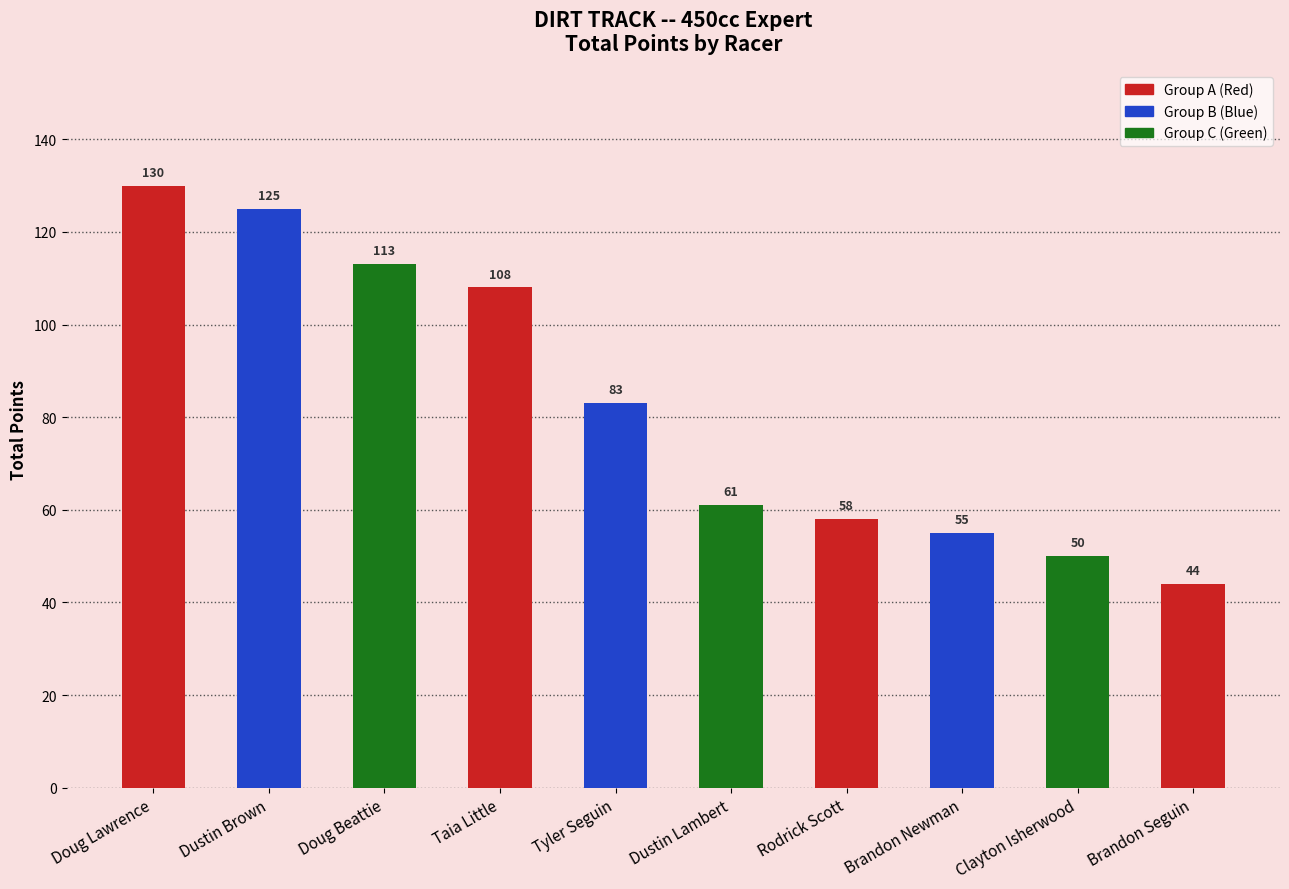

Reading left to right, list all the values displayed in this chart.

130	125	113	108	83	61	58	55	50	44